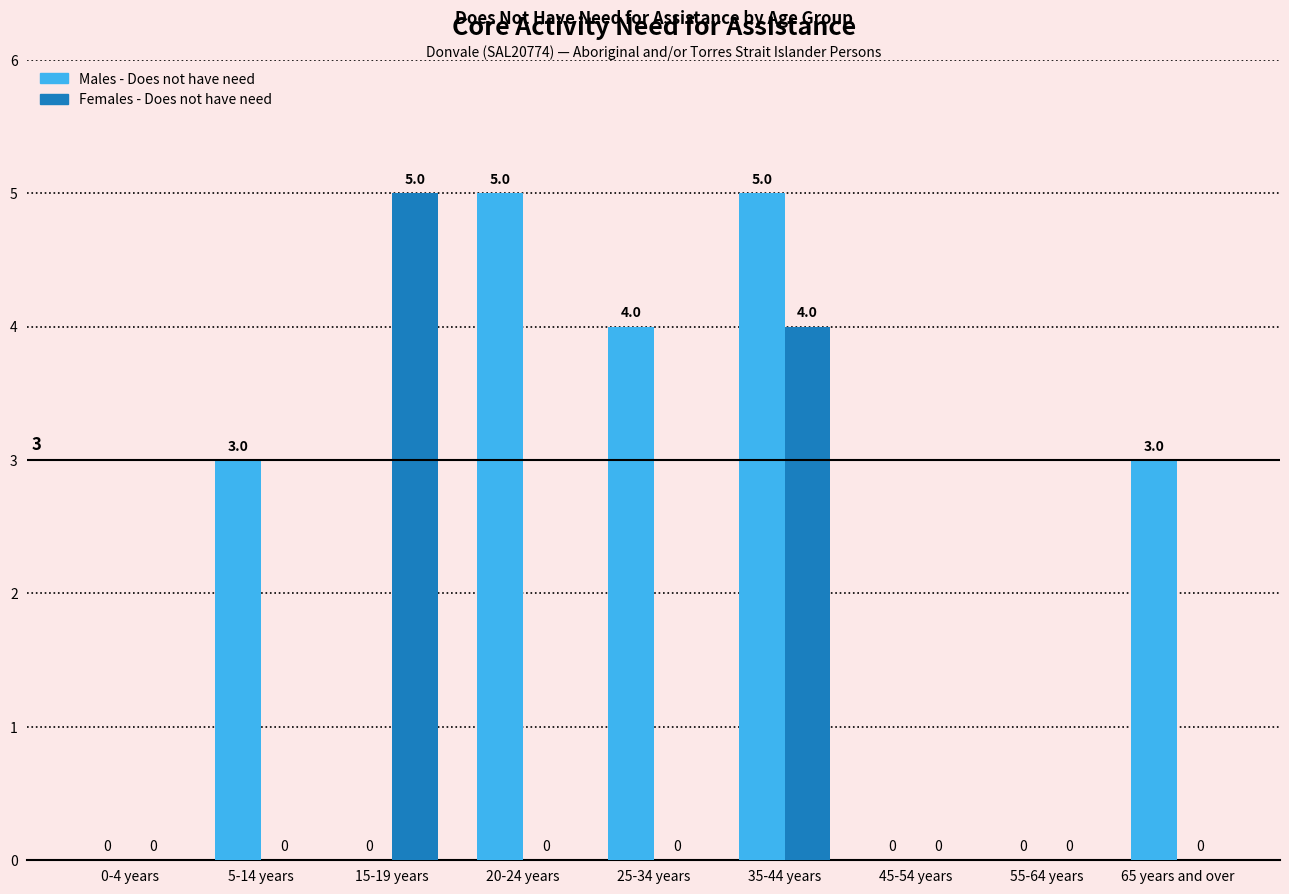

What is the approximate value of Males - Does not have need at 5-14 years?

3